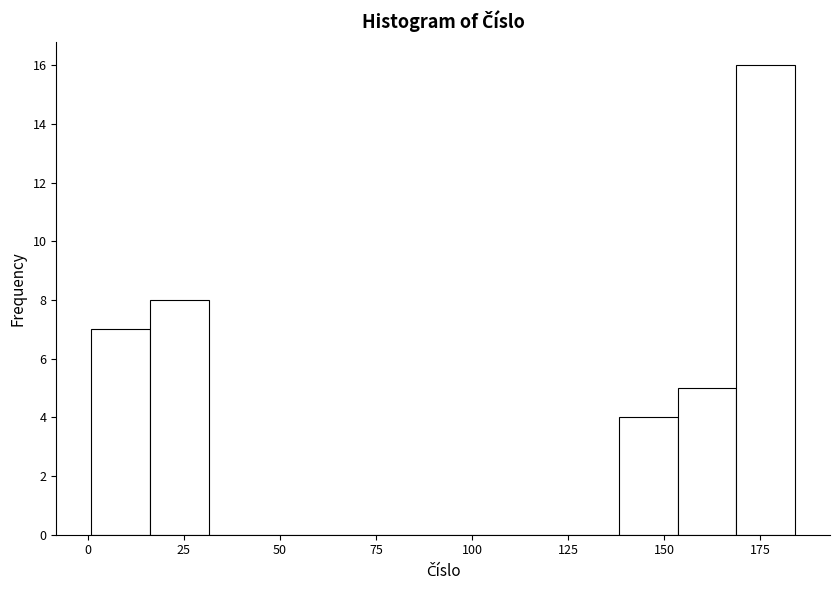

Around what value on the x-axis is the tallest bar? Give the approximate position of its centre, as read against the axis.

175